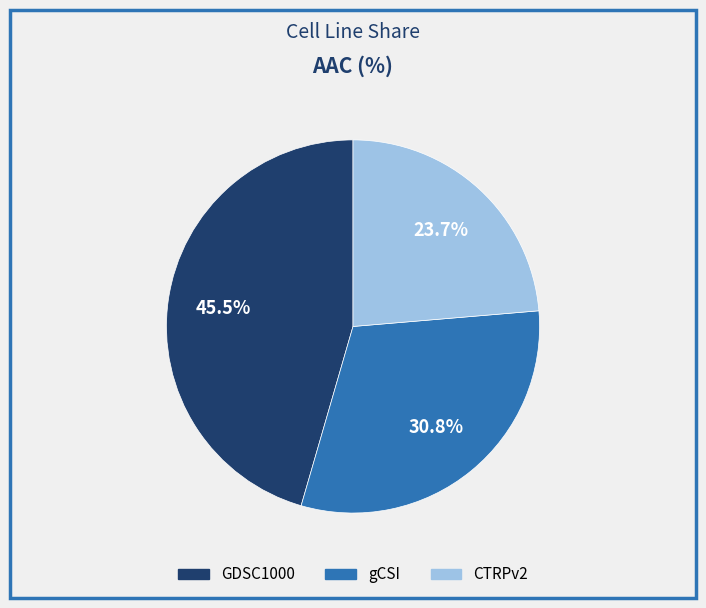

What is the ratio of the value at gCSI to the value at CTRPv2?

1.3